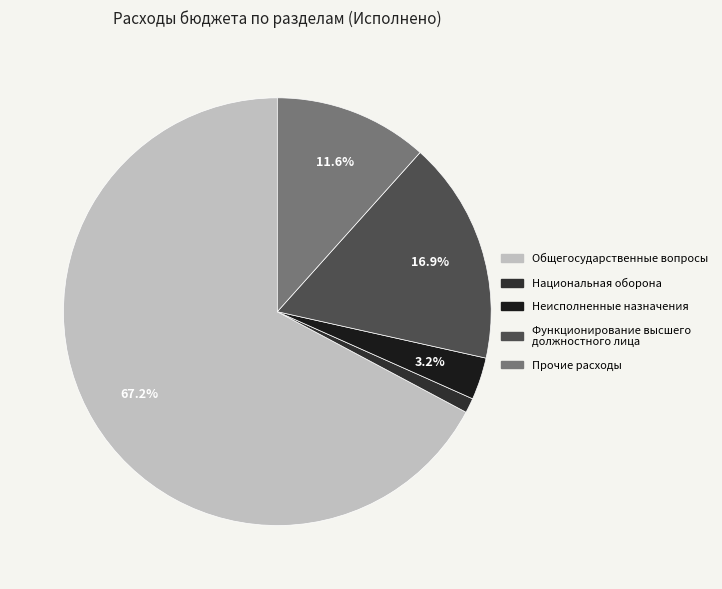

To the nearest percent, what is the average slice percentage?

20%